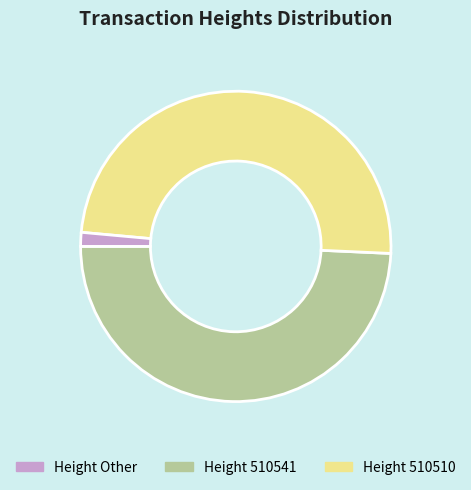

Does any single category account for the majority?

No